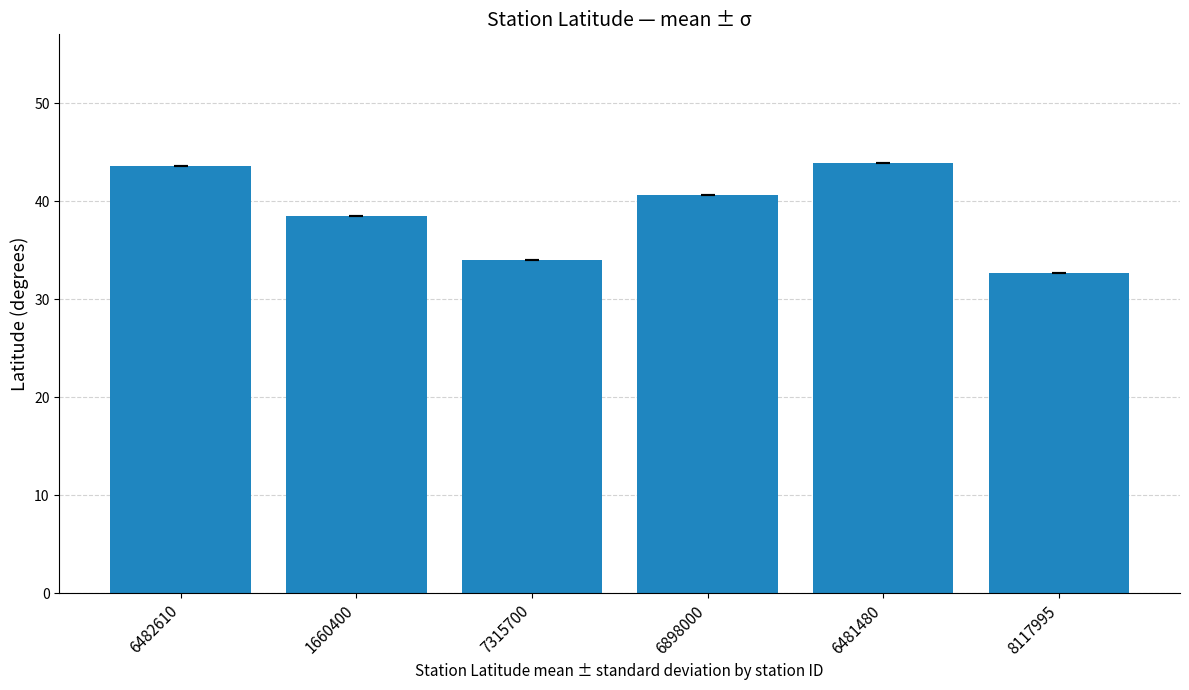

Reading right to left, transcribe all the data shown in this chart.

8117995=32.6	6481480=43.8	6898000=40.6	7315700=34.0	1660400=38.5	6482610=43.6